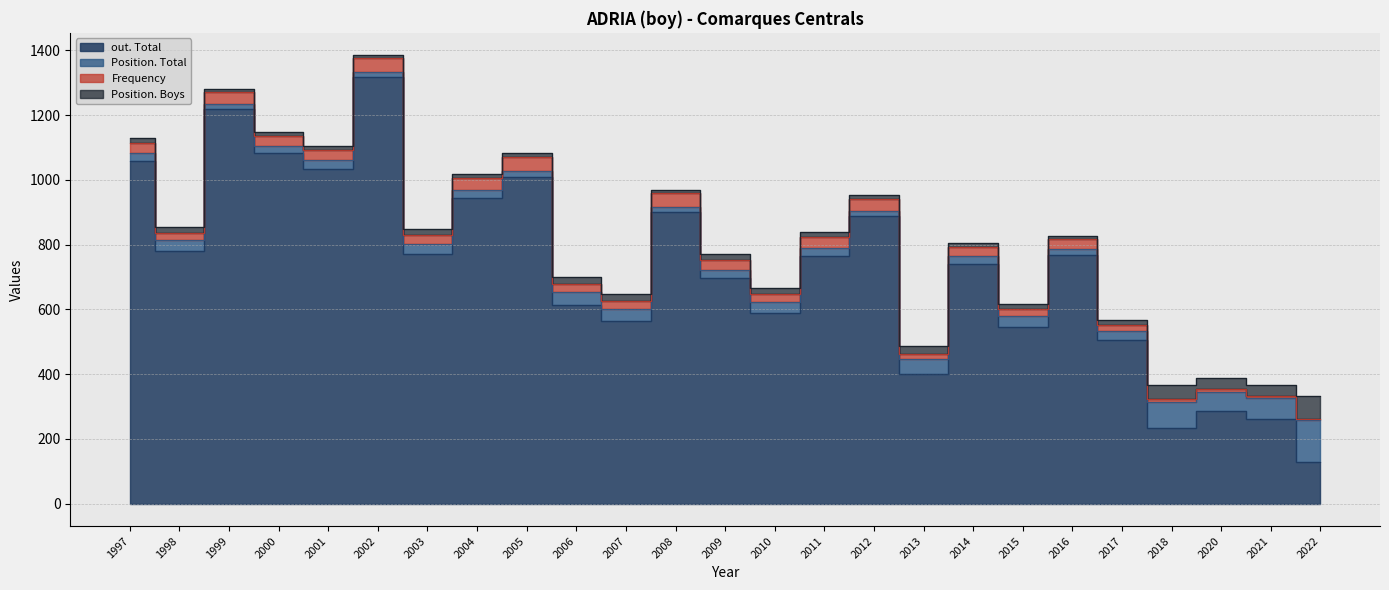

Which label corresponds to the smallest value in the chart?

2022